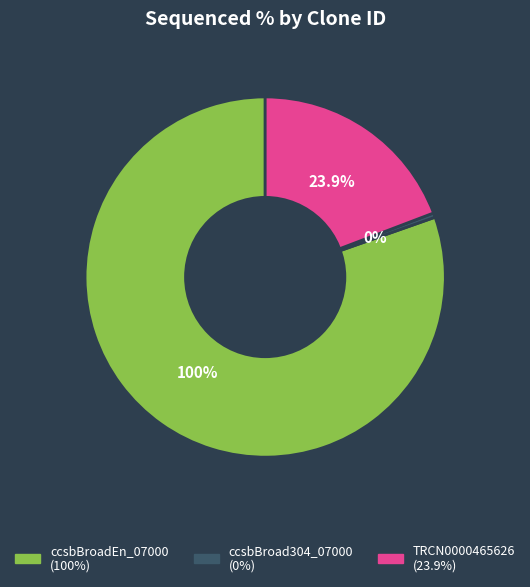

To the nearest percent, what is the average slice percentage?

33%